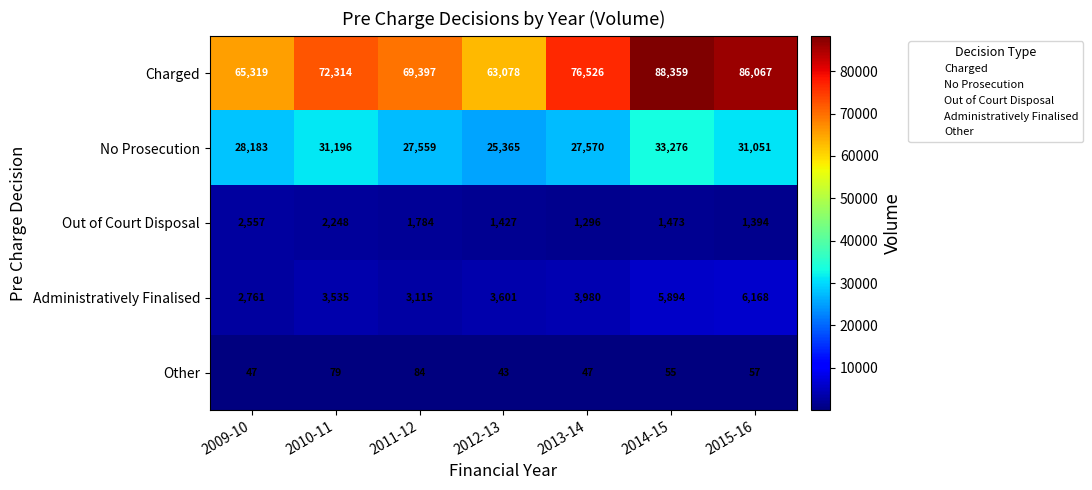

Is it true that Charged equals 88359 at 2014-15?

True